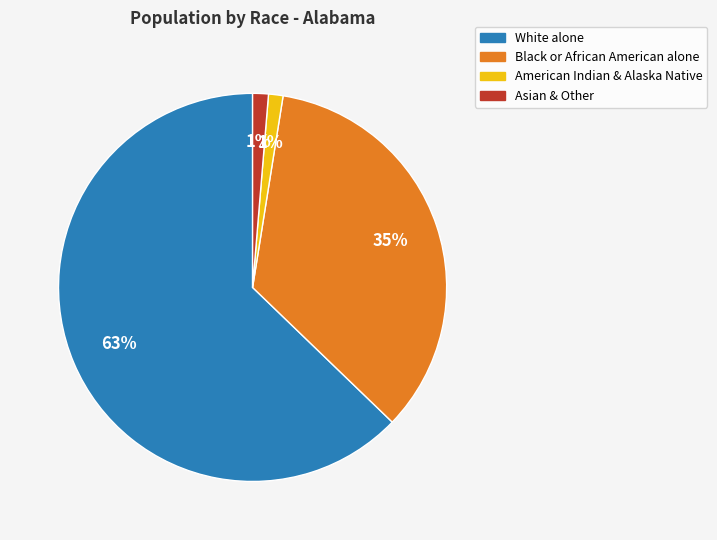

Is there a majority slice in this chart?

Yes